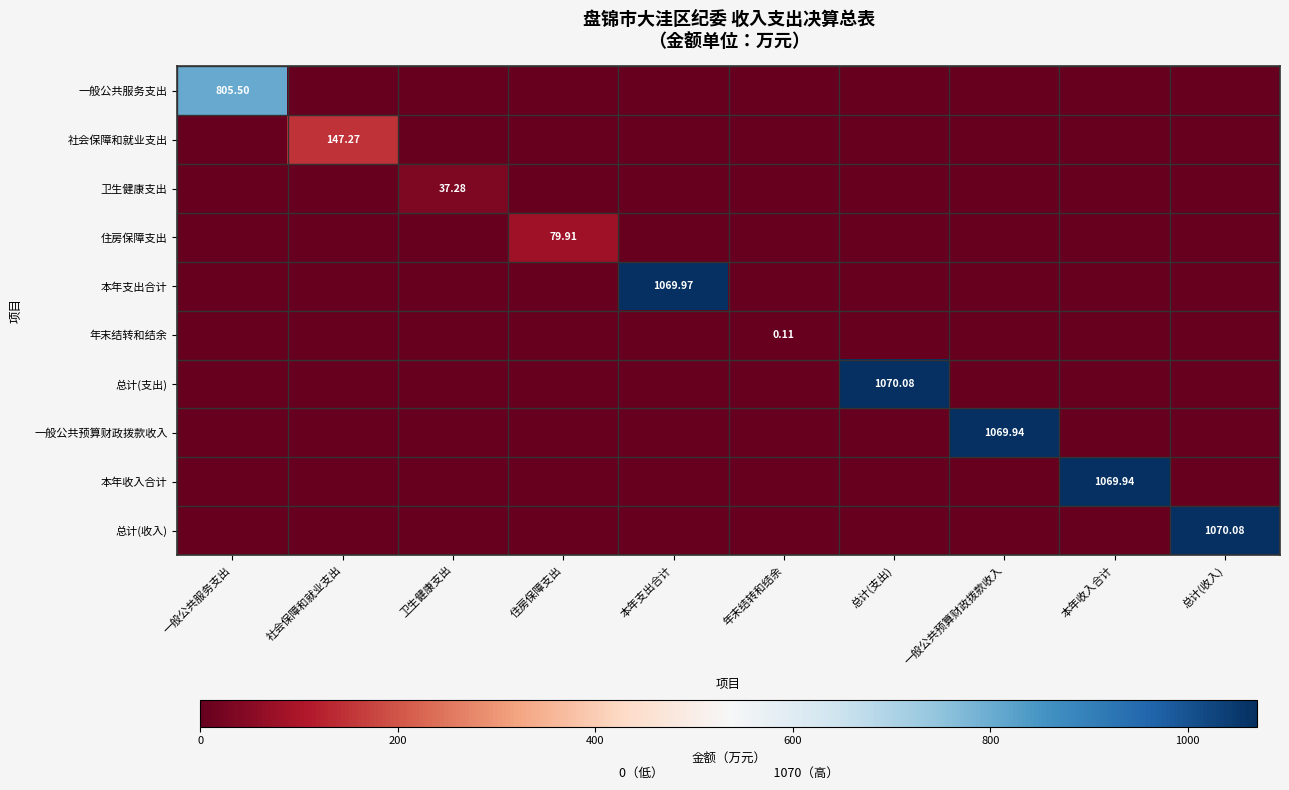

Which has a higher value, 社会保障和就业支出 or 住房保障支出?

社会保障和就业支出